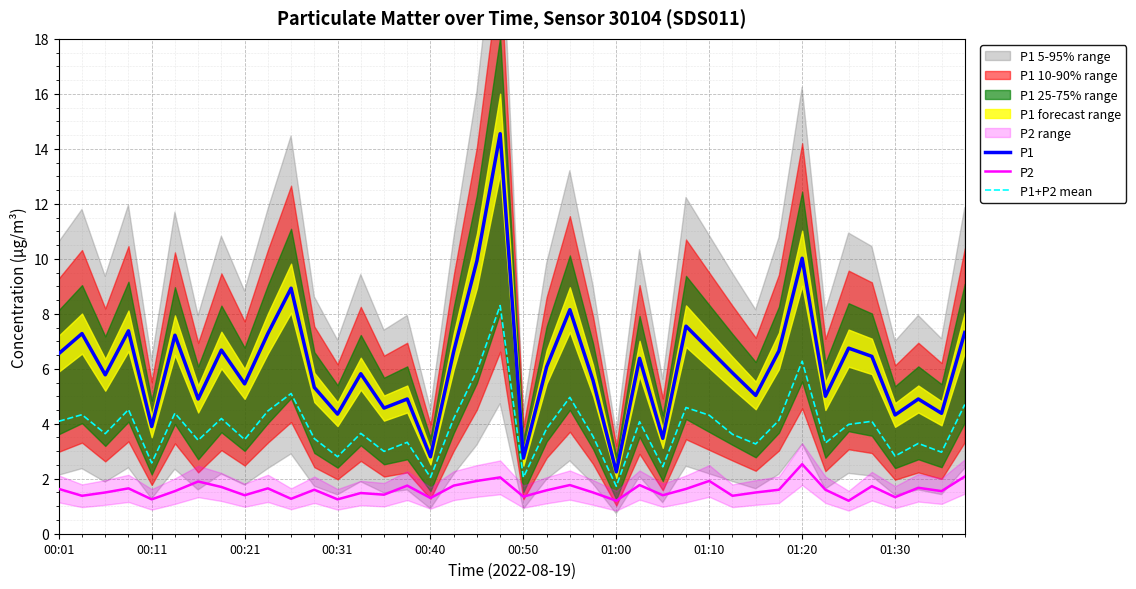

True or false: P1+P2 mean and P1 cross at least once.

False